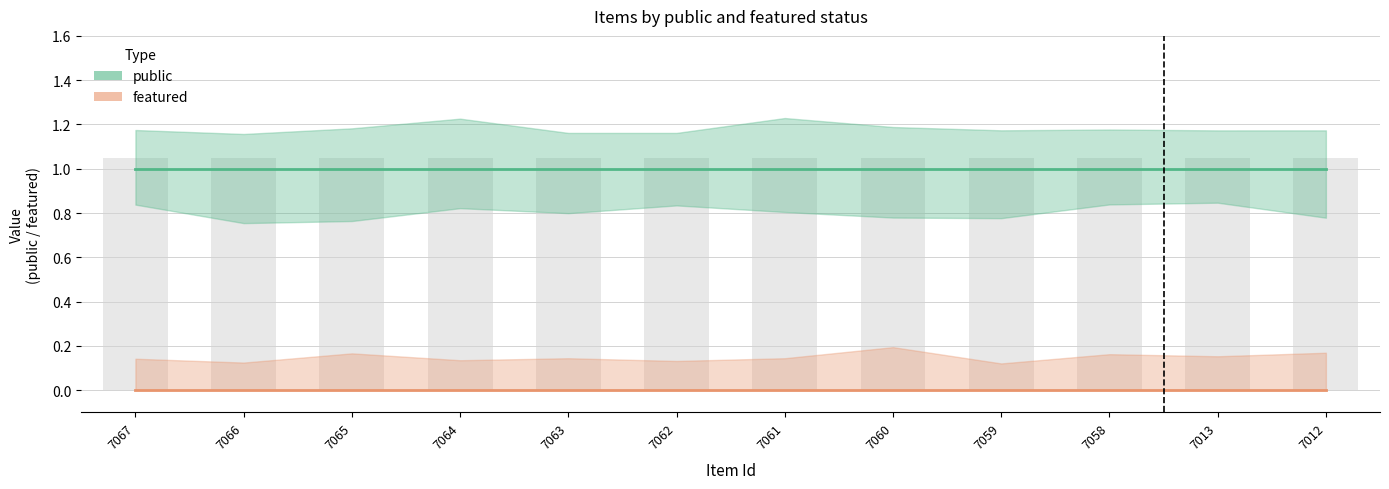

Which label corresponds to the smallest value in the chart?

7067